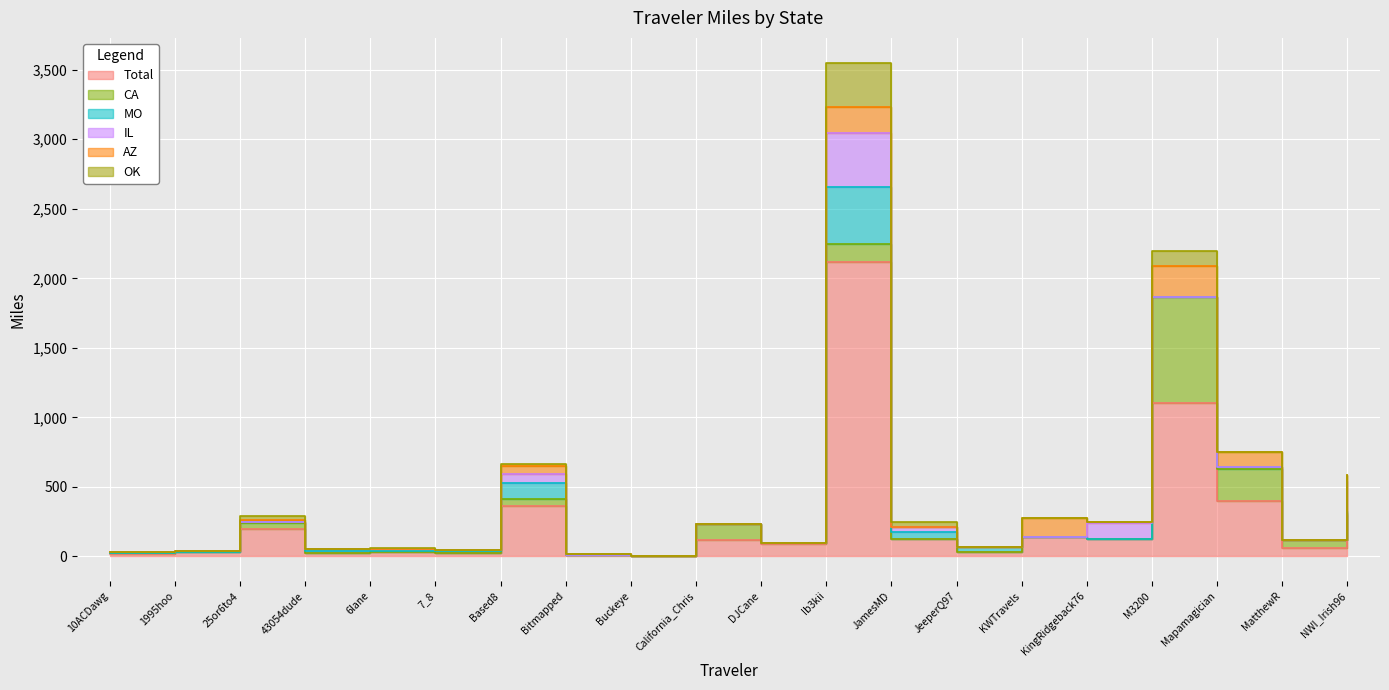

Which series has the largest total across all categories?

Total